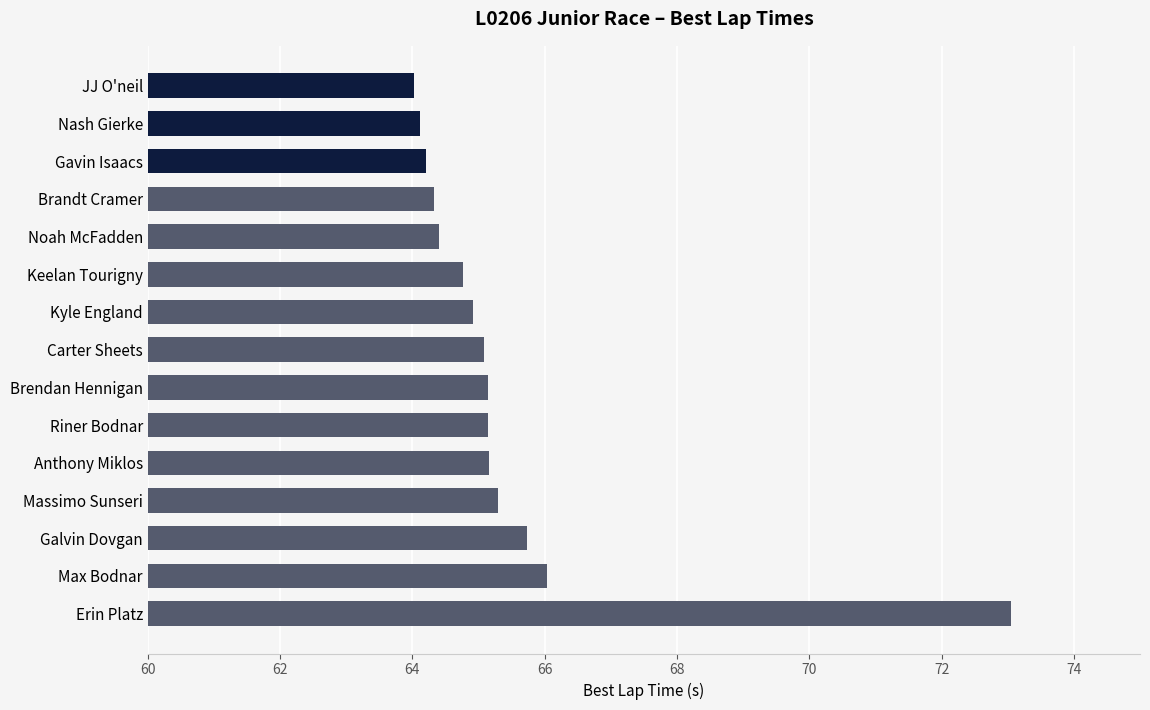

What is the average value?

65.4